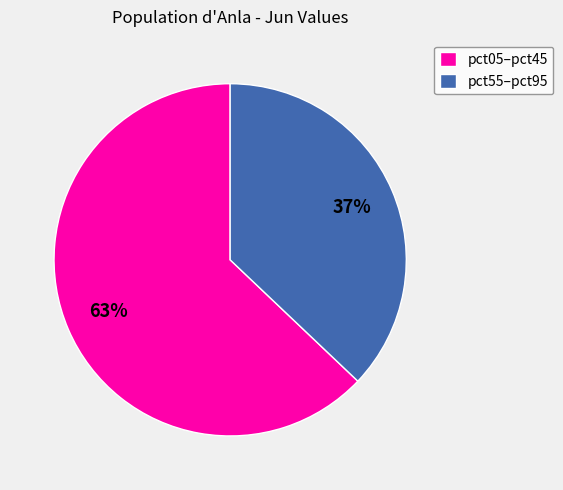

Is there a majority slice in this chart?

Yes